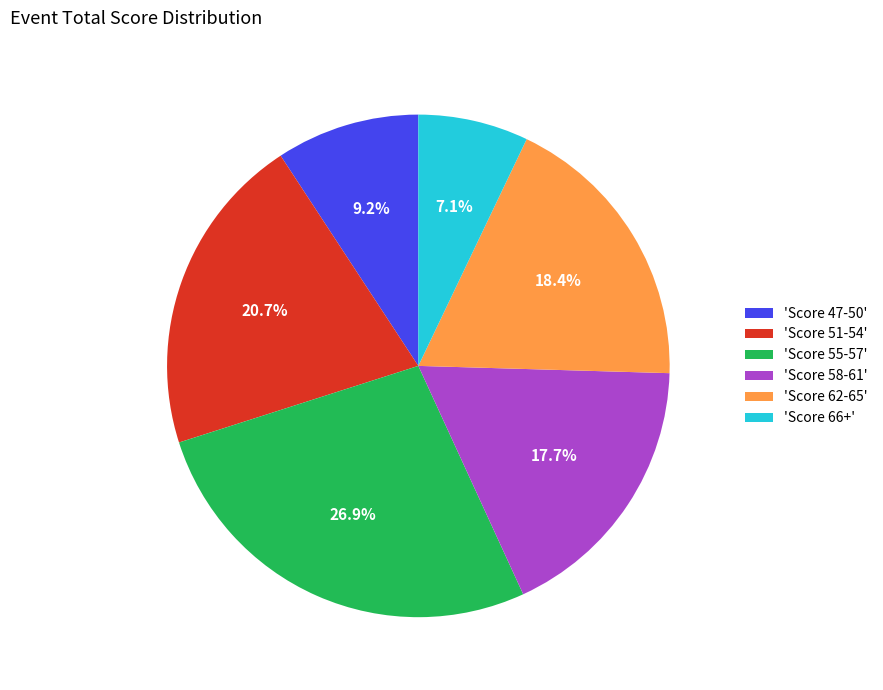

Is there a majority slice in this chart?

No